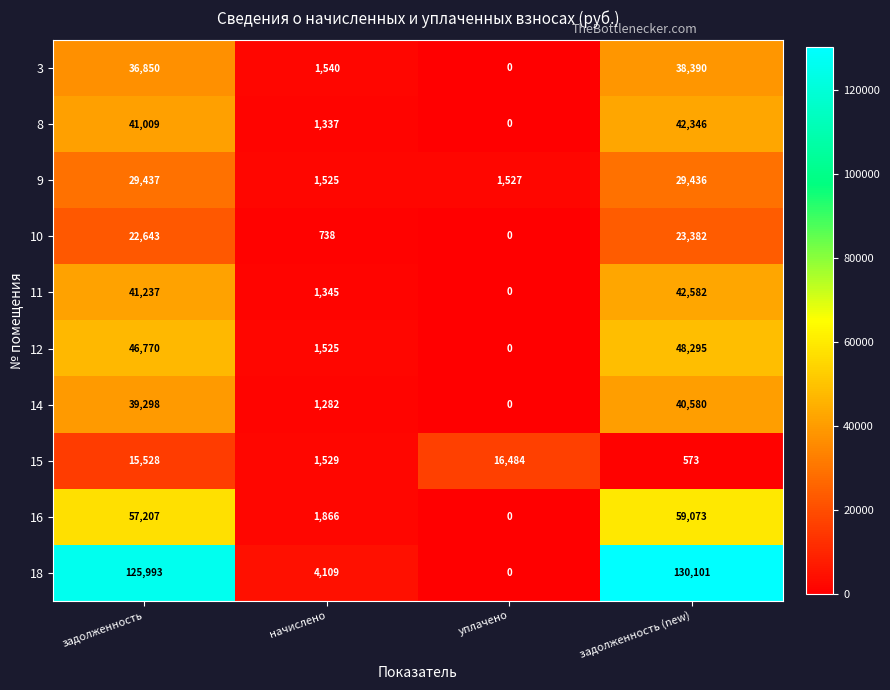

Rank the series at задолженность (new) from lowest to highest value.

15, 10, 9, 3, 14, 8, 11, 12, 16, 18